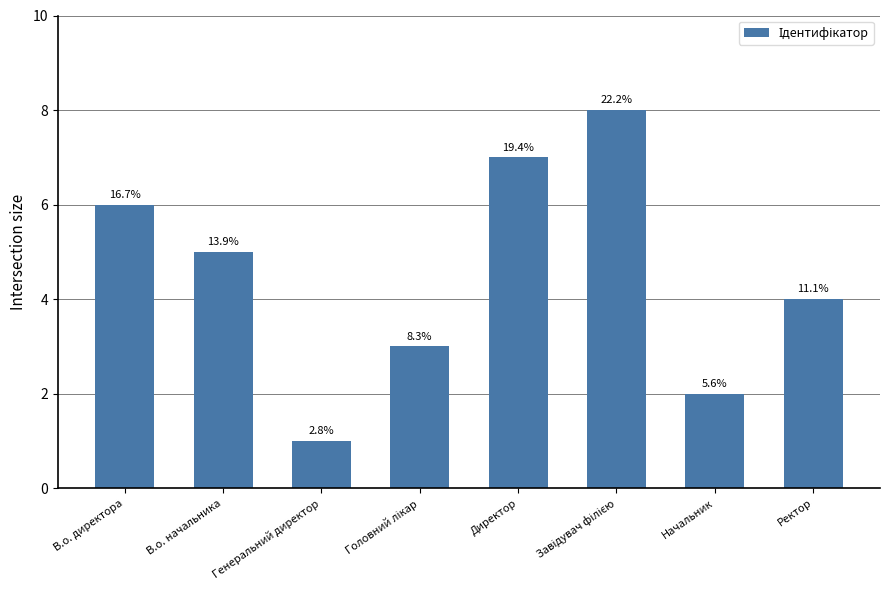

Rank the categories by value from highest to lowest.

Завідувач філією, Директор, В.о. директора, В.о. начальника, Ректор, Головний лікар, Начальник, Генеральний директор